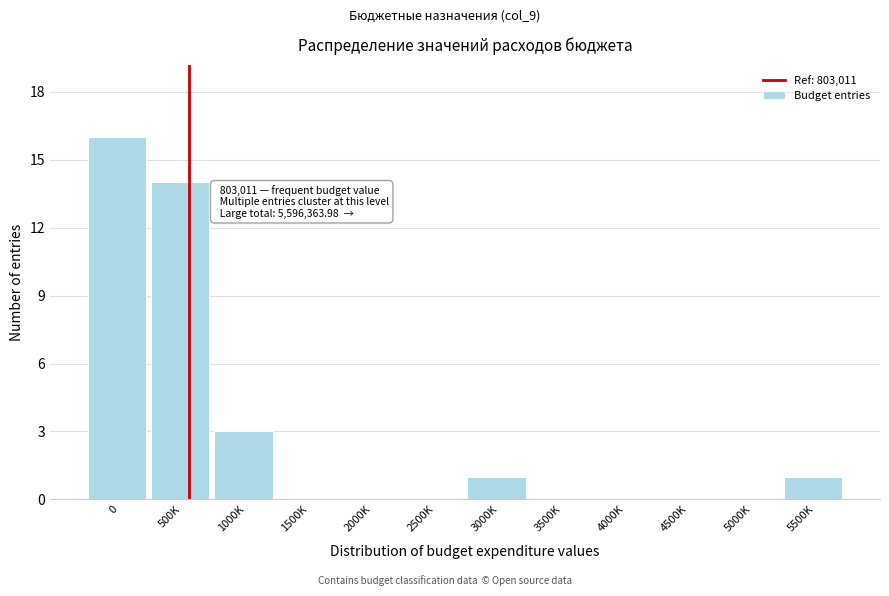

Reading left to right, extract all data points from this chart.

0=16	500K=14	1000K=3	1500K=0	2000K=0	2500K=0	3000K=1	3500K=0	4000K=0	4500K=0	5000K=0	5500K=1